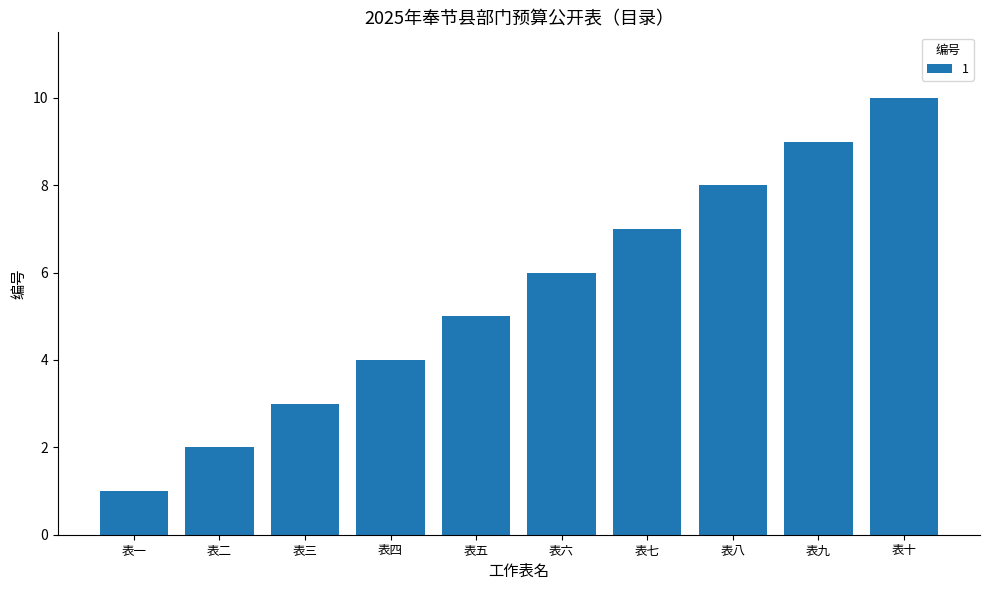

Rank the categories by value from highest to lowest.

表十, 表九, 表八, 表七, 表六, 表五, 表四, 表三, 表二, 表一